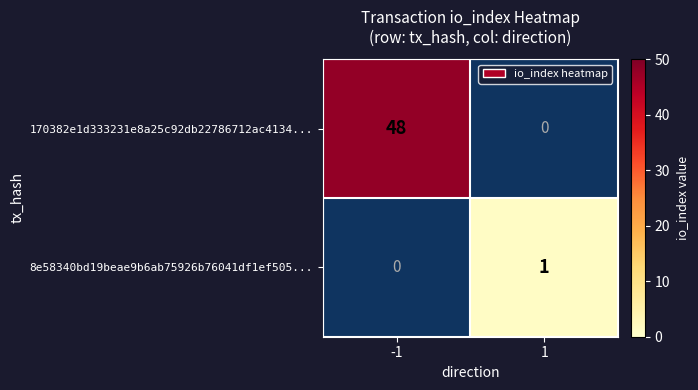

True or false: 8e58340bd19beae9b6ab75926b76041df1ef505... has a value of 0.6 at 1.

False